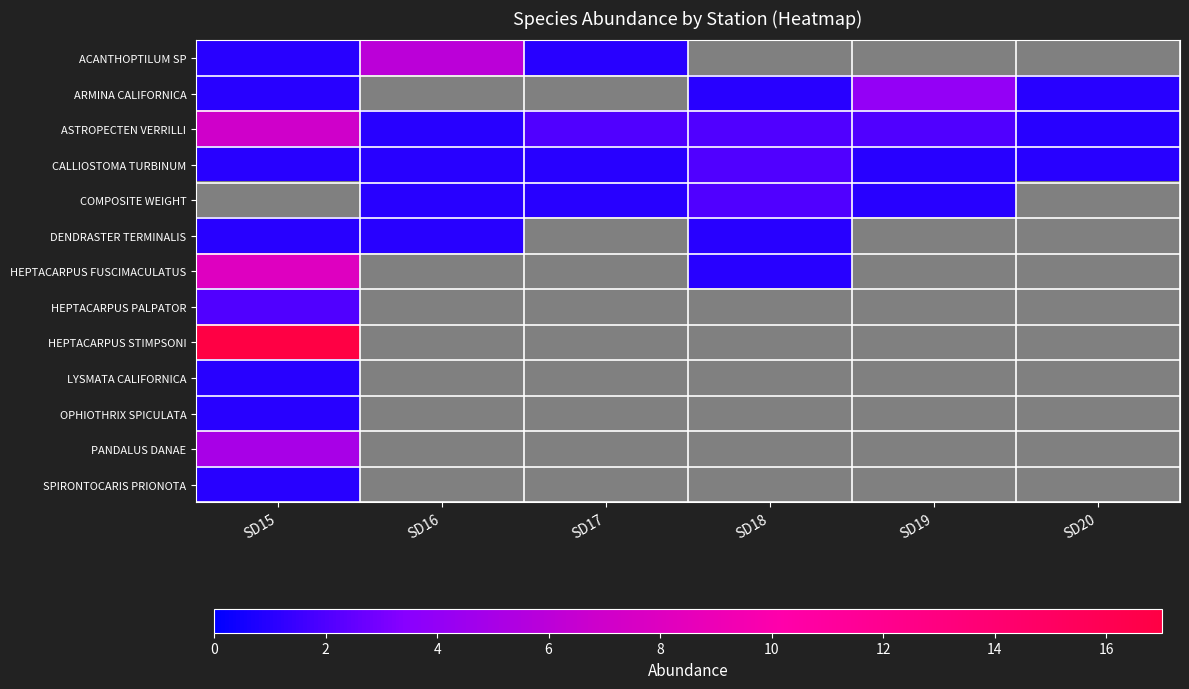

At which label does COMPOSITE WEIGHT first exceed 1?

SD18